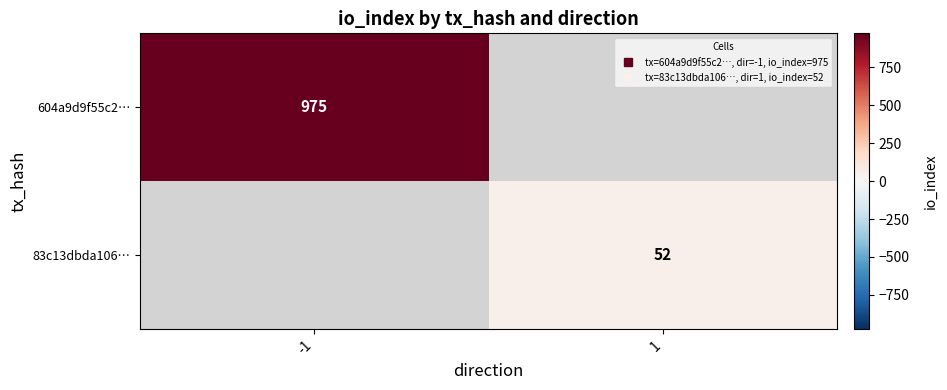

Between 1 and -1, which is larger?

-1